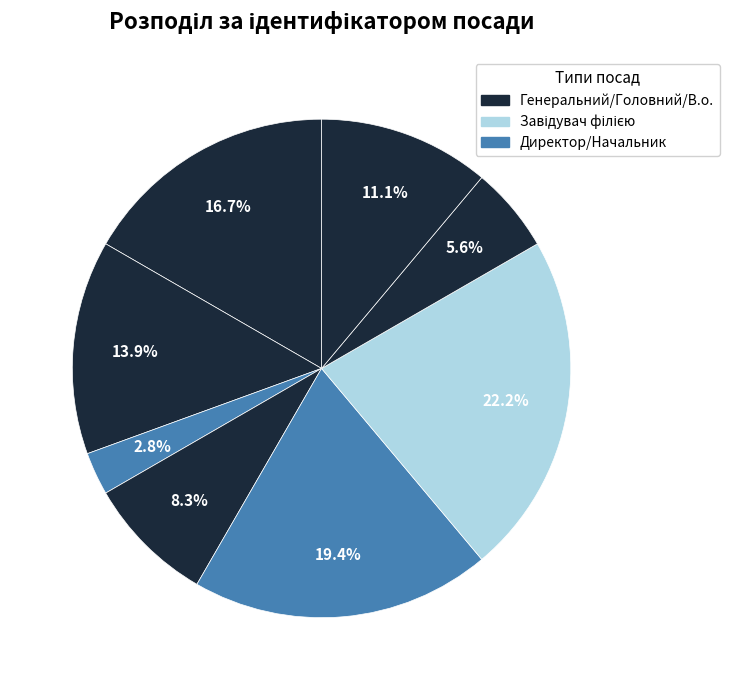

How many slices are in this pie chart?

8